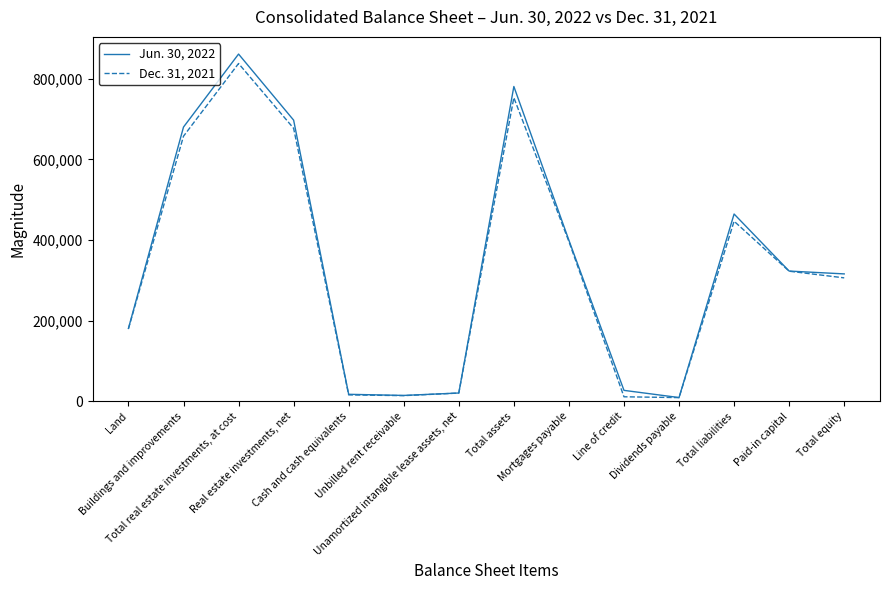

What is the highest value of the Jun. 30, 2022 series?

861050